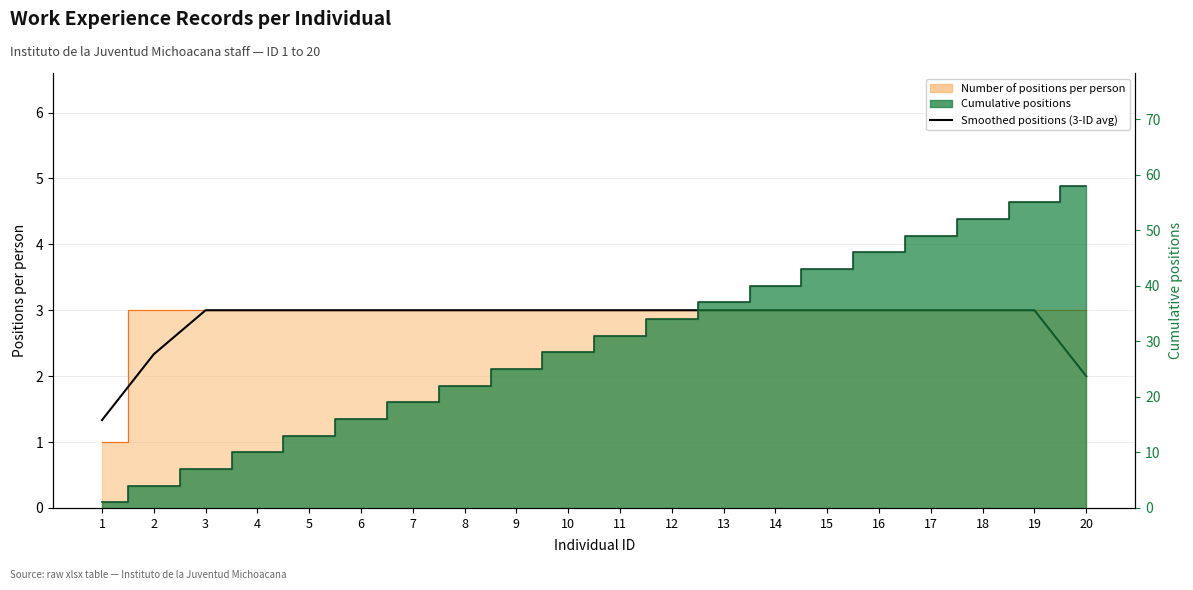

What is the value of the 9th point from the left?

3.0